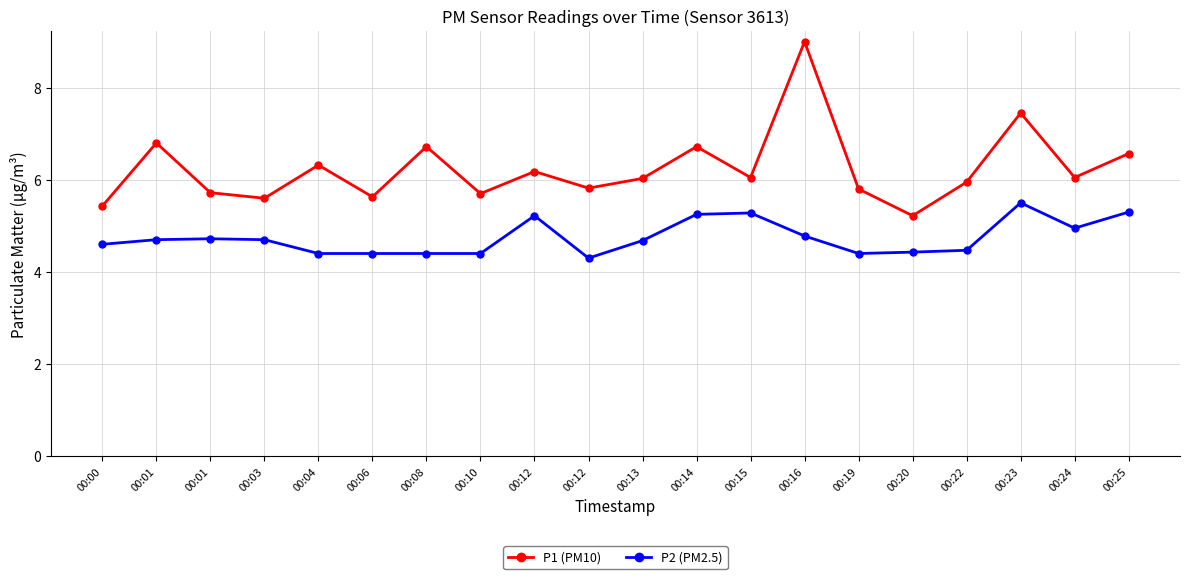

What is the spread (max minus min) of values at 00:14?

1.5